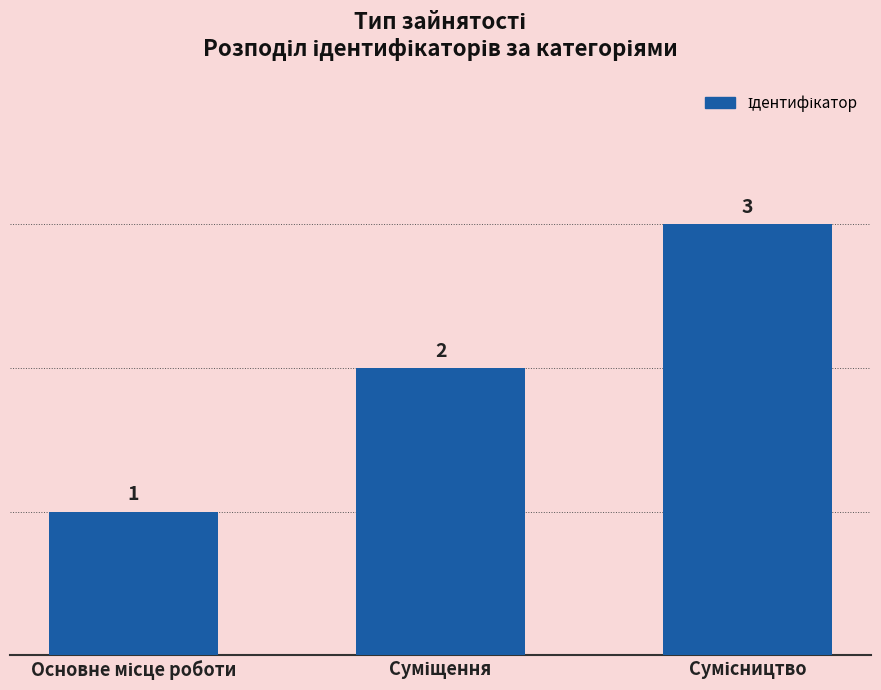

What is the maximum value shown in the chart?

3